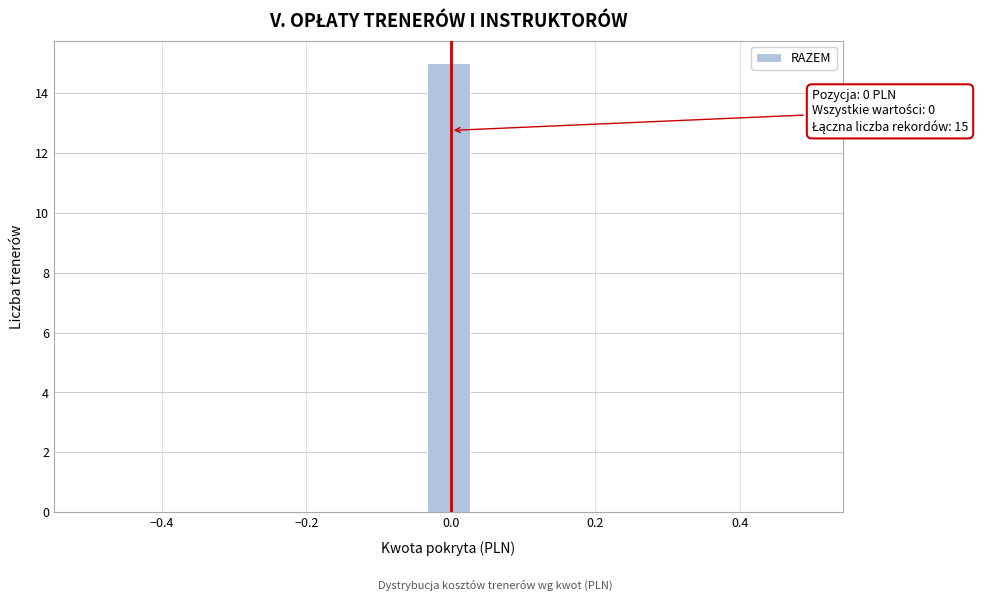

Read against the x-axis, roughly where is the centre of the tallest bar?

0.00